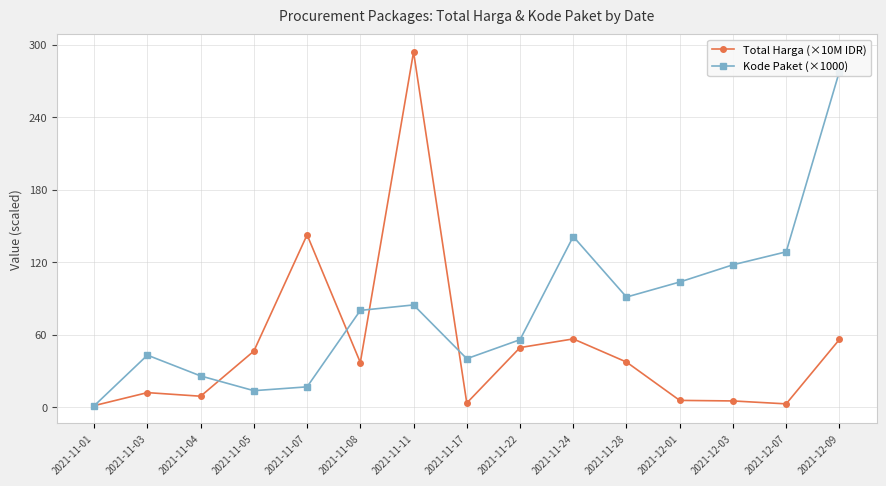

Rank the series by their average value, from highest to lowest.

Kode Paket (×1000), Total Harga (×10M IDR)